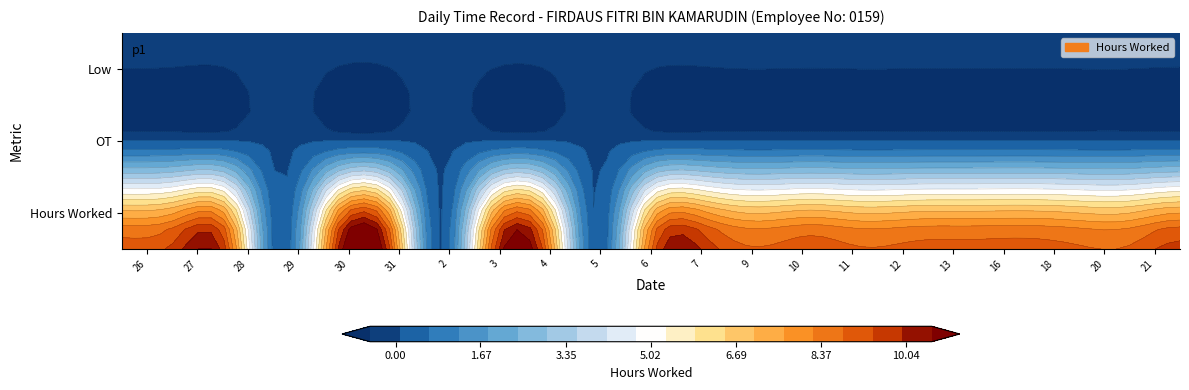

What is the average value of the 3 series?

3.0